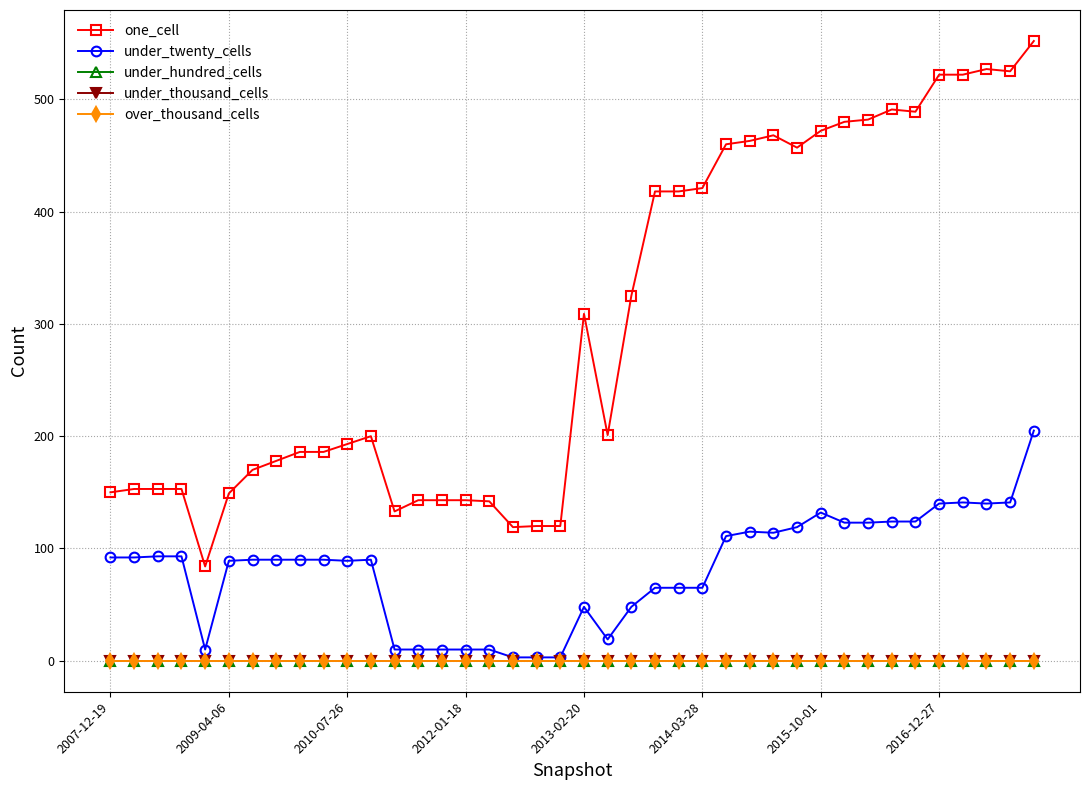

At which category is the sum across all series the highest?

39